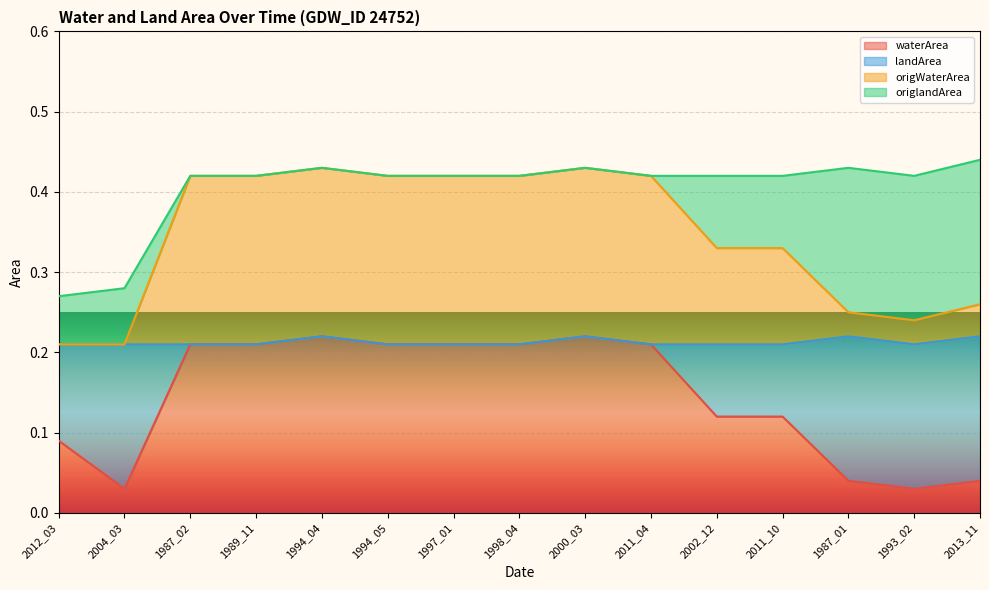

Which series has the widest spread of values?

origWaterArea